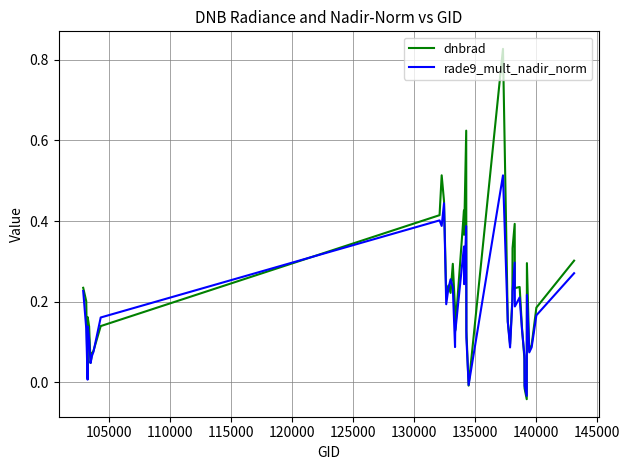

Which series has the largest total across all categories?

dnbrad